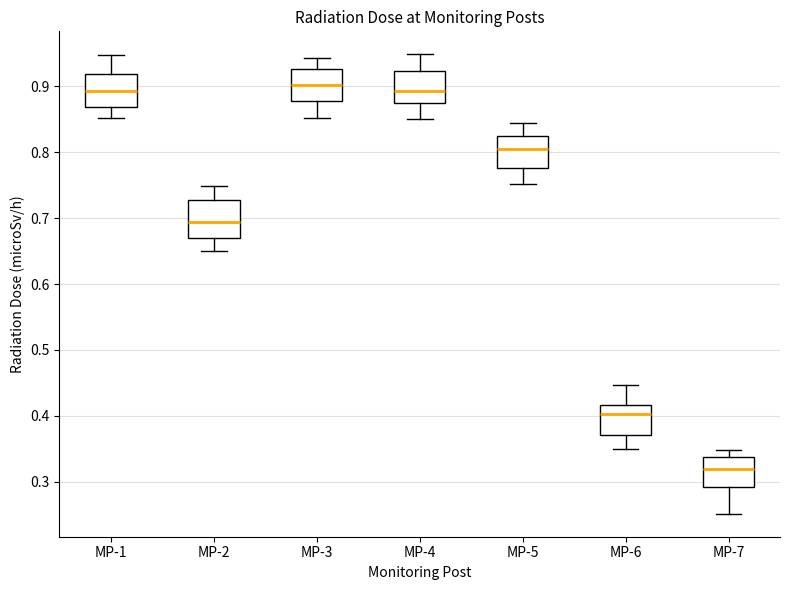

Where is the upper edge of the box for MP-6 on the y-axis? The values are not printed on the chart, so give them approximately, as read against the axis.

0.42